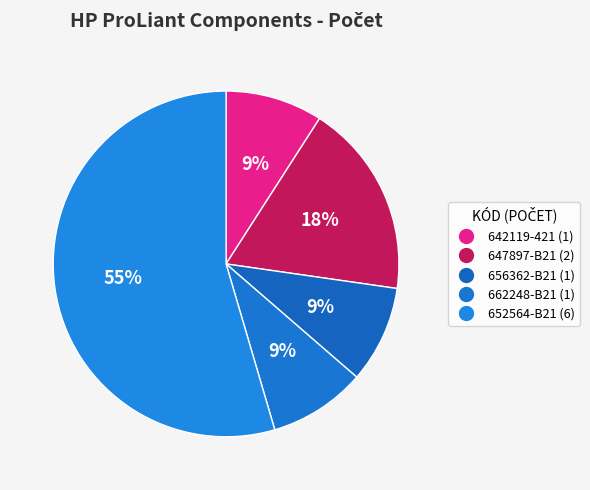

What percentage is the 652564-B21 slice, to the nearest percent?

55%